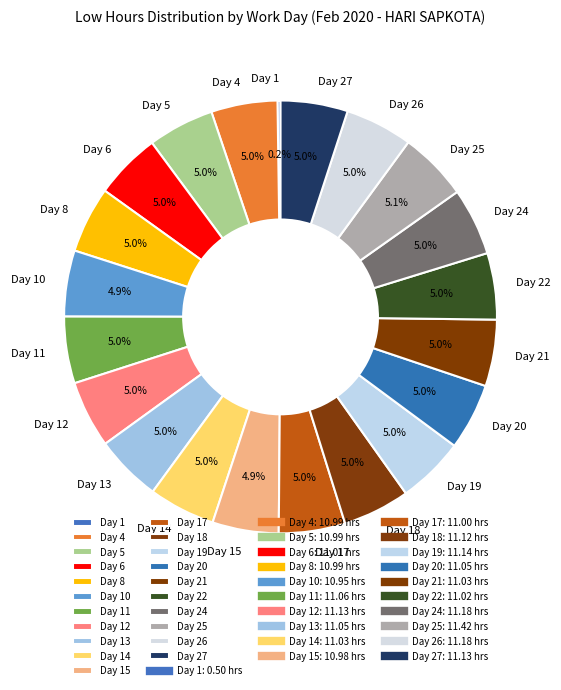

To the nearest percent, what is the average slice percentage?

5%